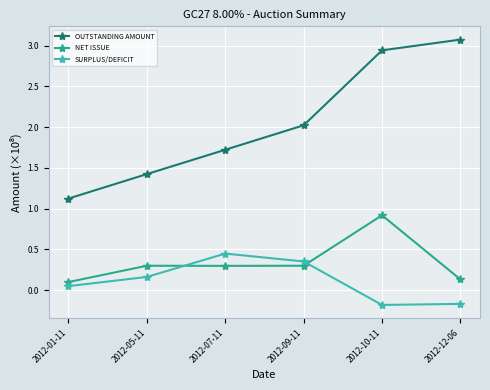

At which category is the sum across all series the highest?

2012-10-11